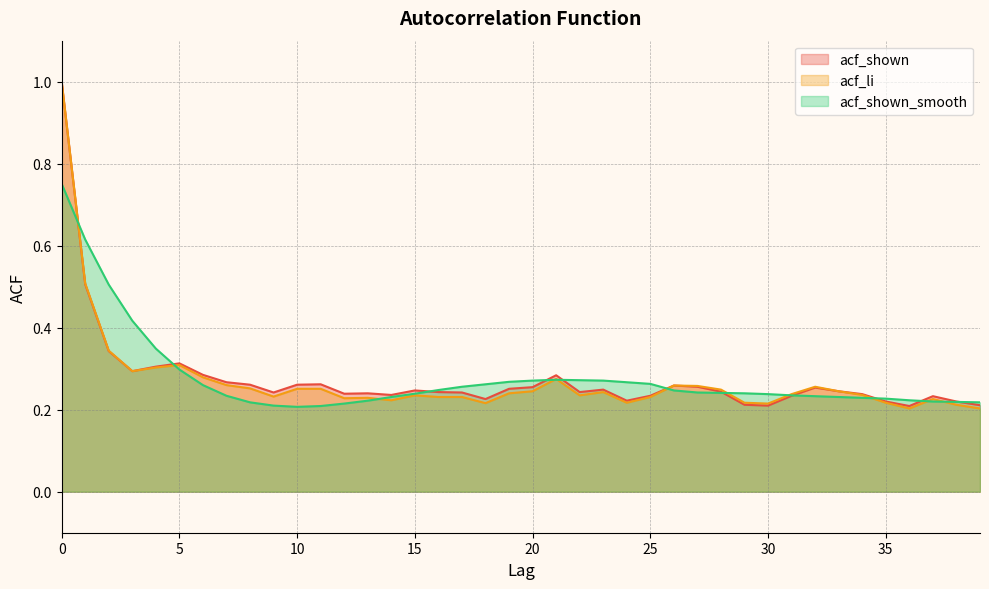

Is it true that acf_shown equals 0.3 at 7?

True